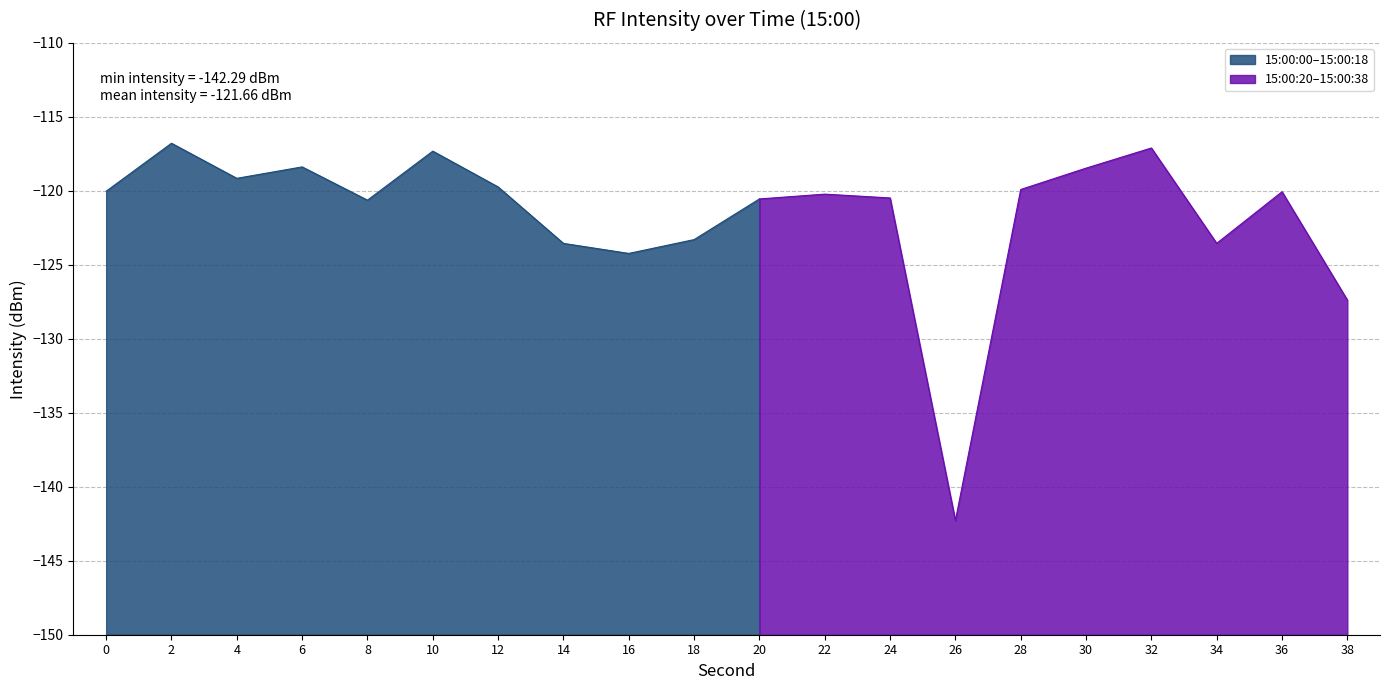

Is it true that 15:00:00–15:00:18 equals -123.3 at 18?

True